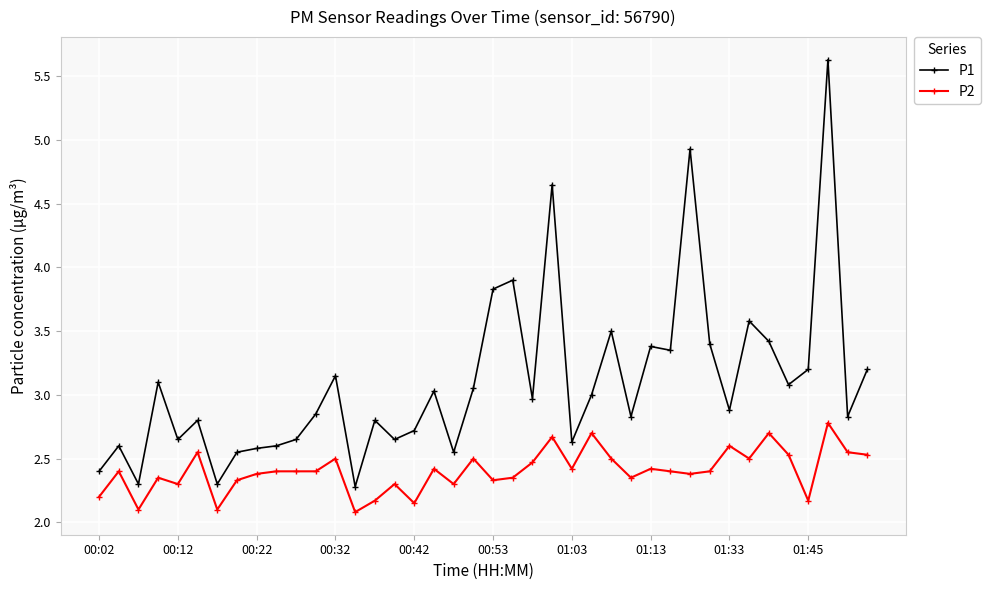

What is the value of the P2 point at the 5th from the left?

2.3